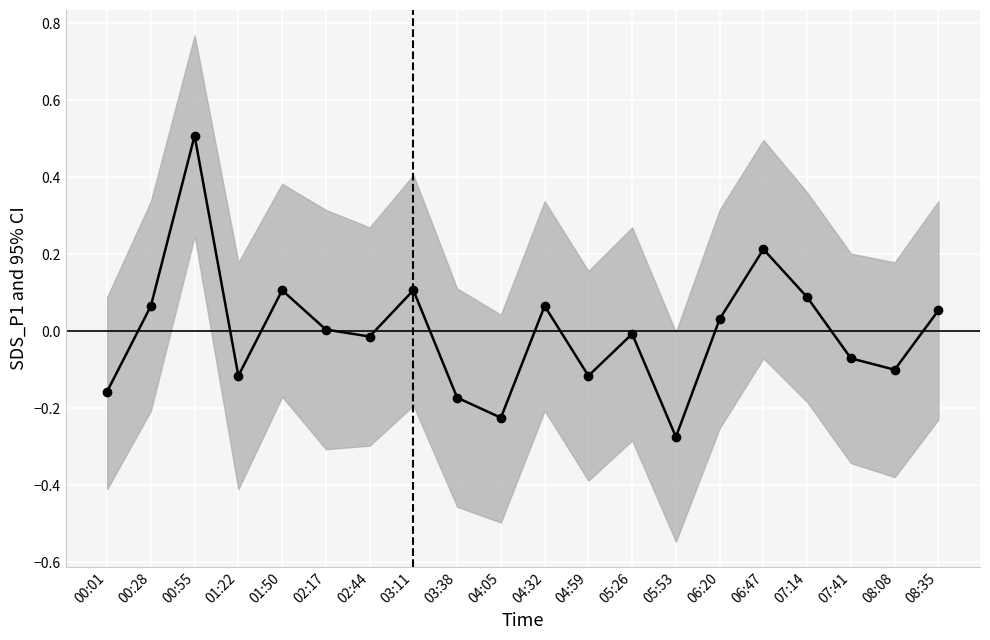

Where is the first local minimum?

01:22